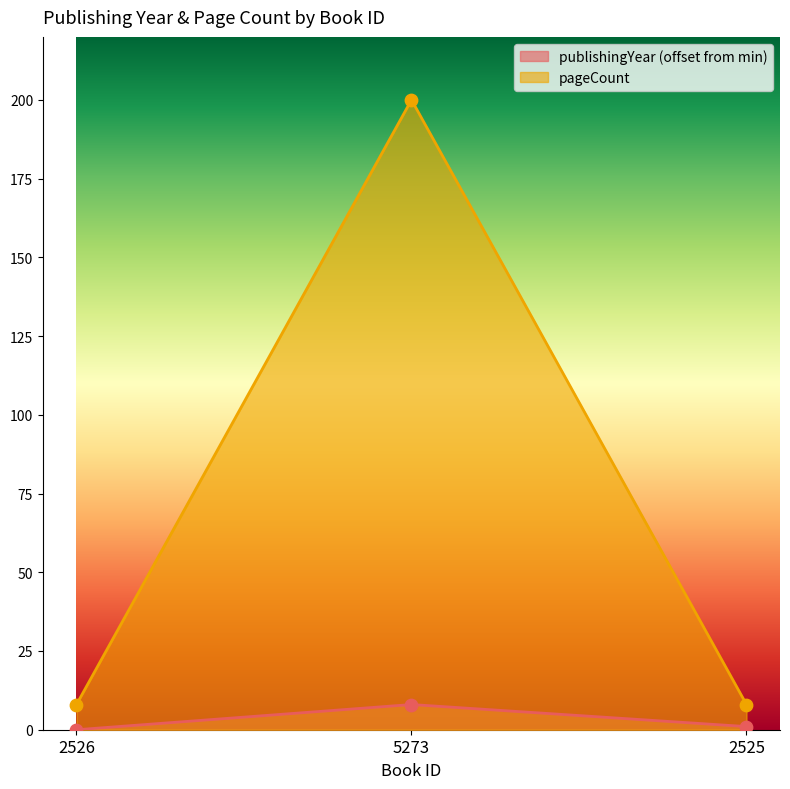

Which series has the largest total across all categories?

pageCount